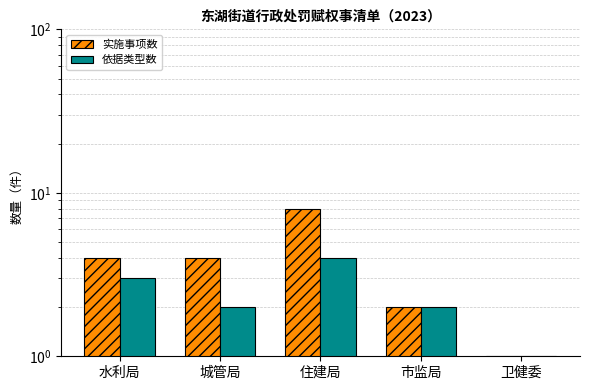

The 实施事项数 series shows 1 at 卫健委. True or false?

True